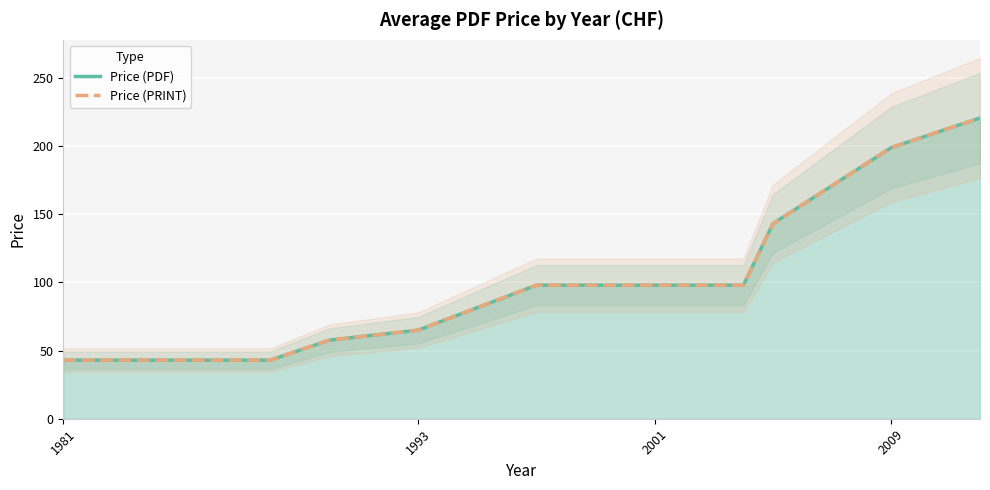

What is the difference between the second highest and second lowest values in the Price (PRINT) series?

156.0